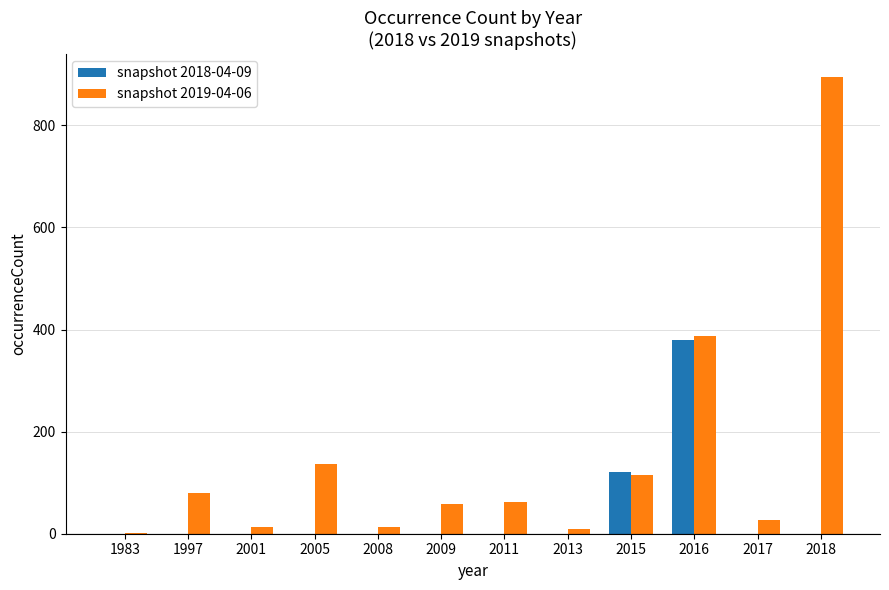

Is it true that snapshot 2018-04-09 equals -252 at 2017?

False